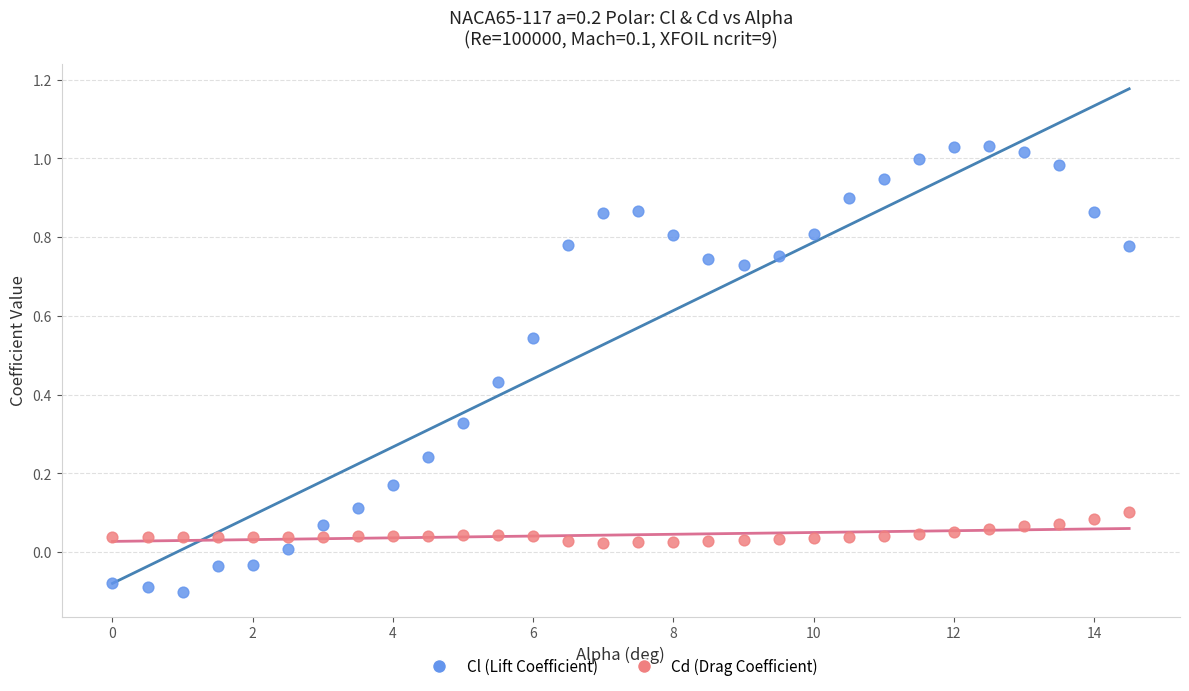

Which series has the largest Y range (max minus min)?

Cl (Lift Coefficient)